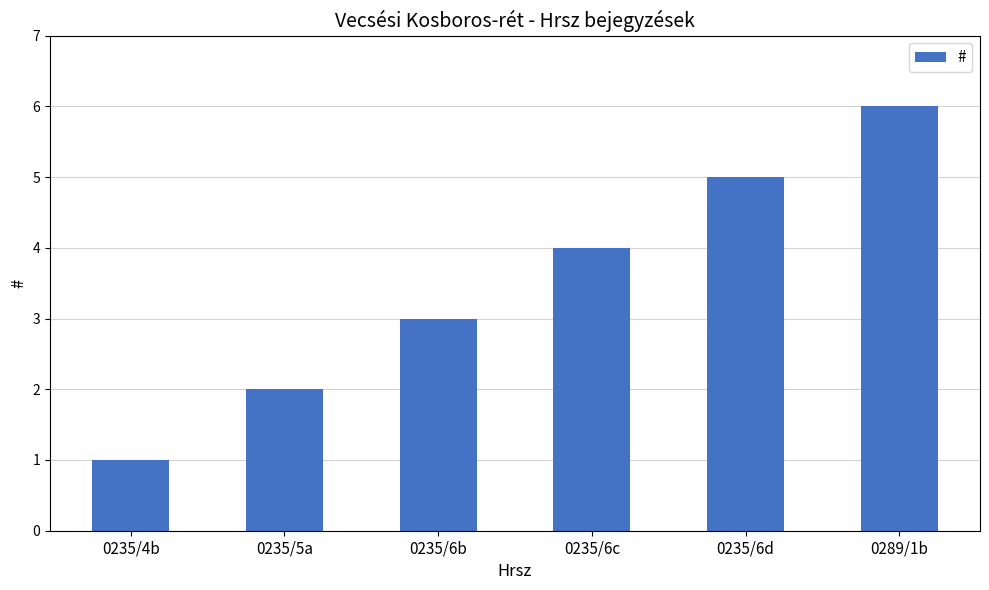

Are the bars horizontal?

No